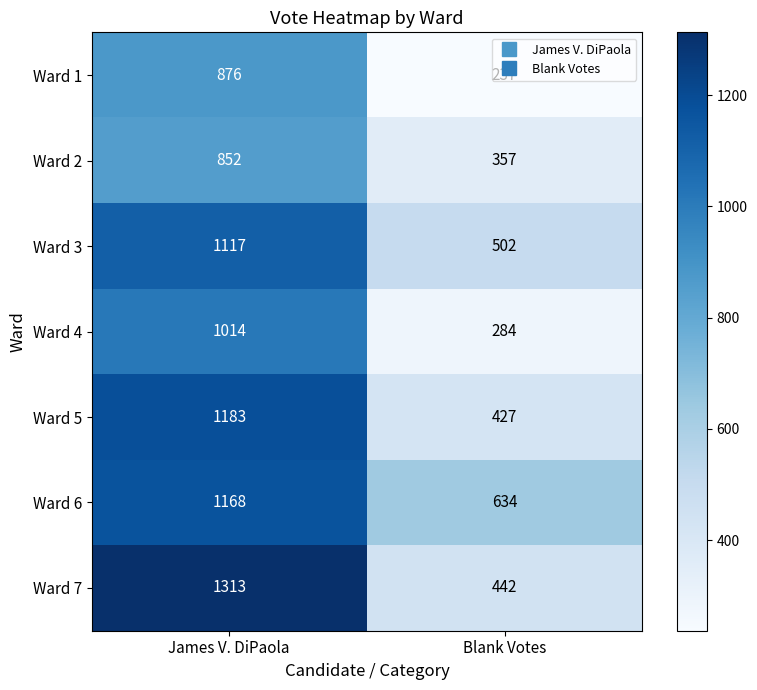

The value of Ward 3 at Blank Votes is 502. True or false?

True